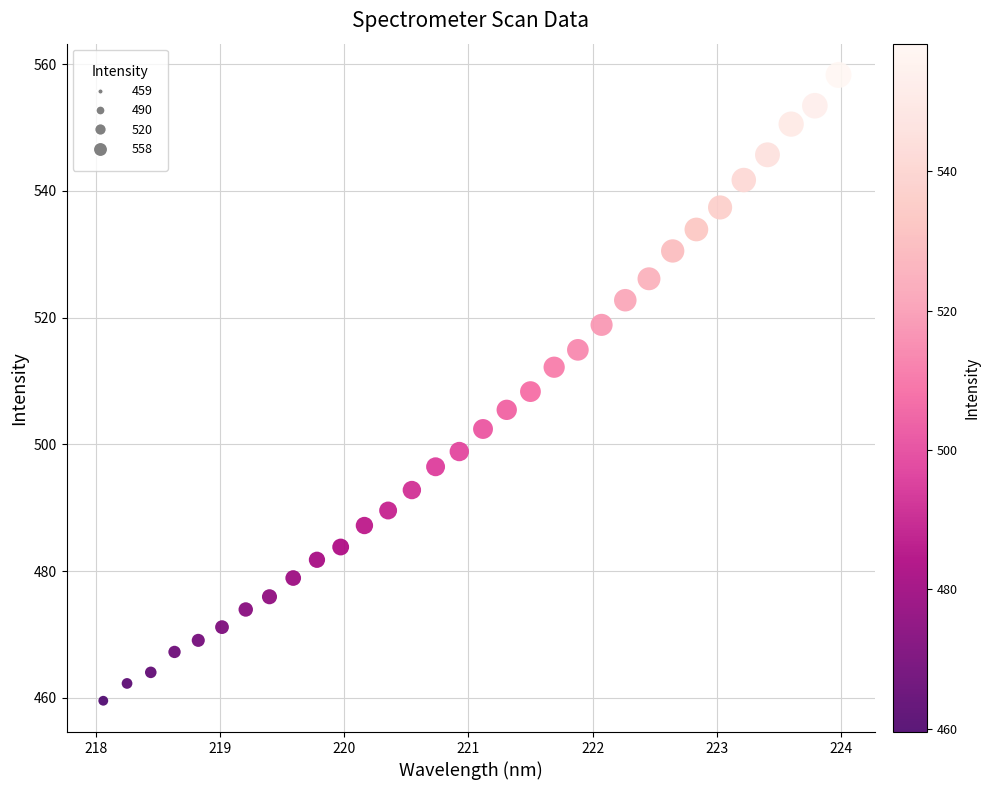

What is the range of X values (max minus min)?

5.9